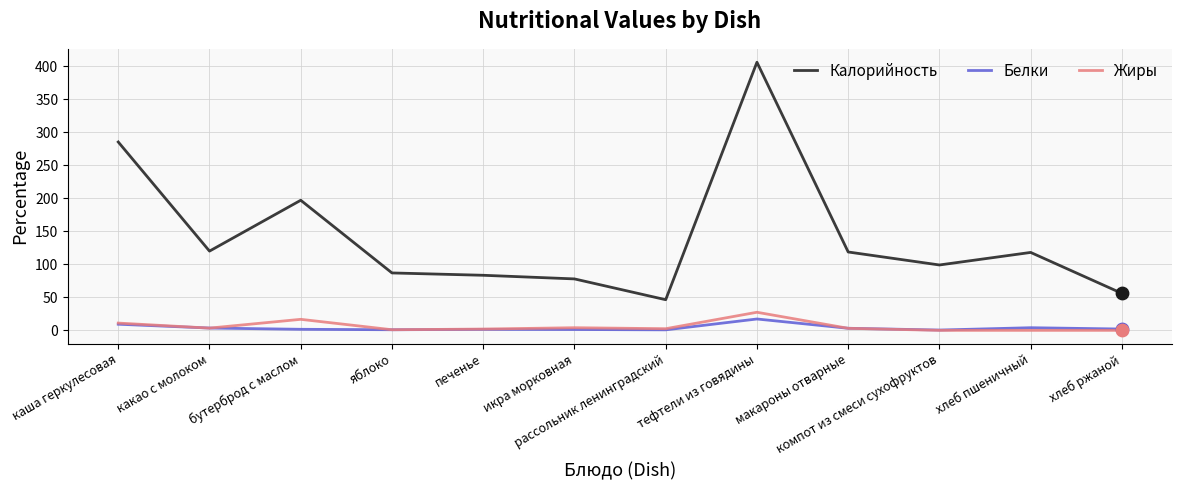

Which series has the largest range (max minus min)?

Калорийность